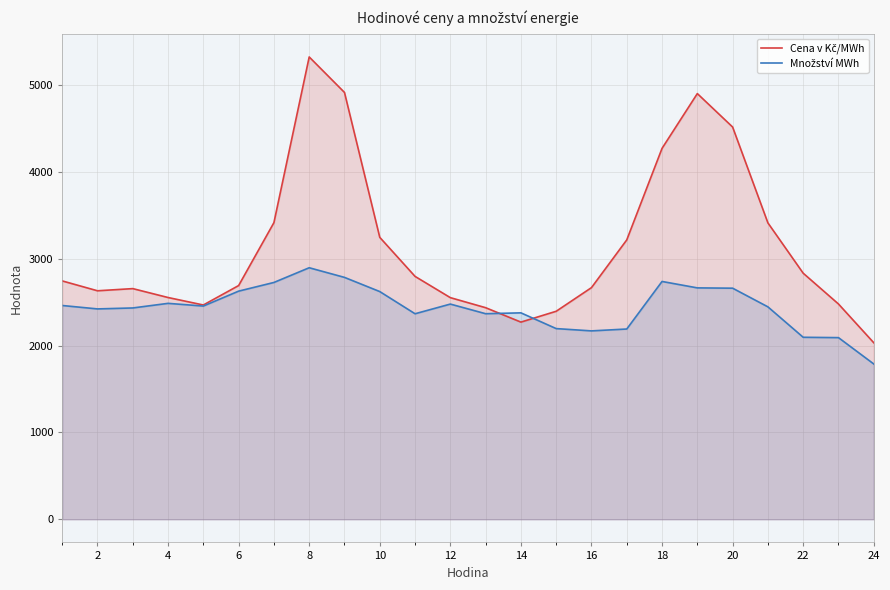

At which category is the sum across all series the highest?

8